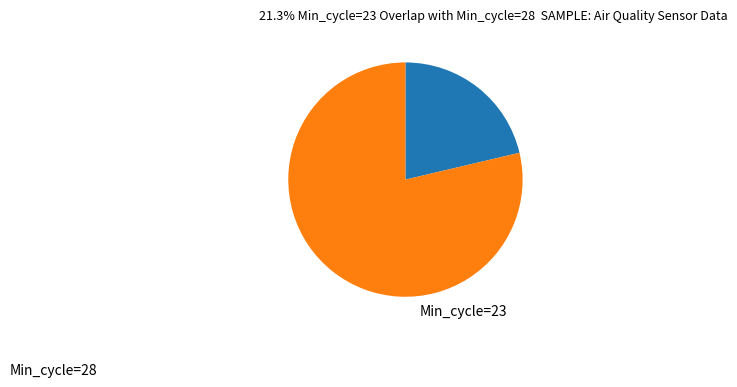

Rank the categories by value from lowest to highest.

Min_cycle=23, Min_cycle=28